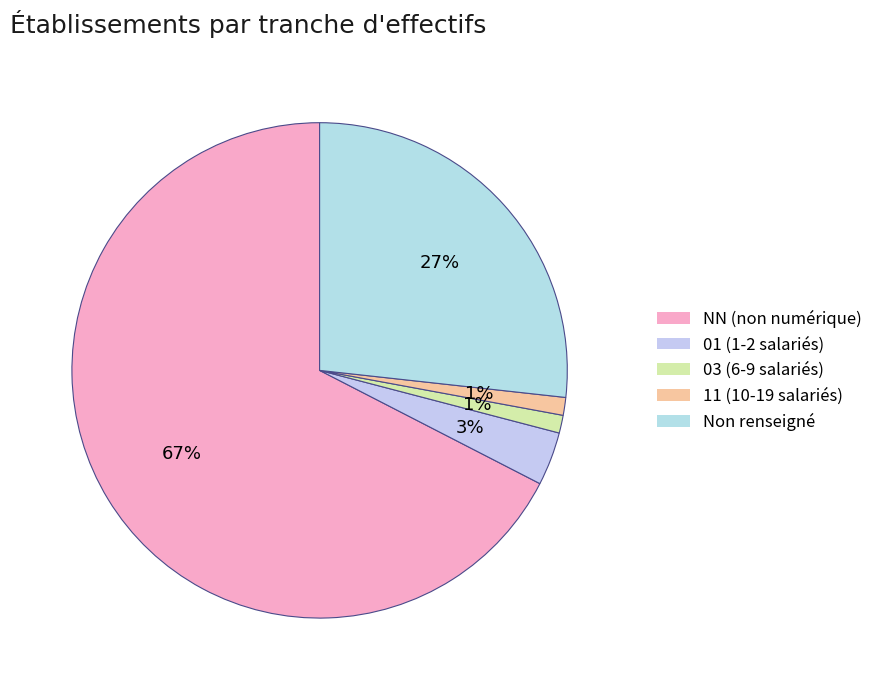

How many segments does this pie chart have?

5